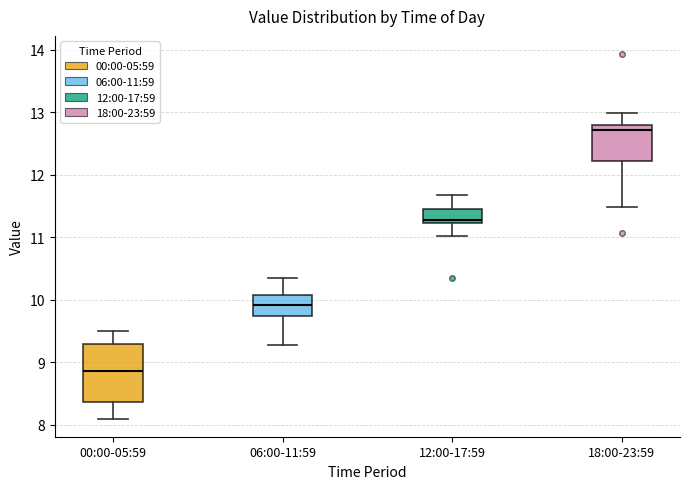

Reading left to right, read every box against the y-axis: the position of its median line, the range the box covers, and the ends of its whiskers. The values are not printed on the chart, so give them approximately, as read against the axis.

00:00-05:59: median 8.9, box 8.4 to 9.3, whiskers 8.1 to 9.5
06:00-11:59: median 9.9, box 9.7 to 10.1, whiskers 9.3 to 10.4
12:00-17:59: median 11.3, box 11.2 to 11.5, whiskers 11.0 to 11.7
18:00-23:59: median 12.7, box 12.2 to 12.8, whiskers 11.5 to 13.0